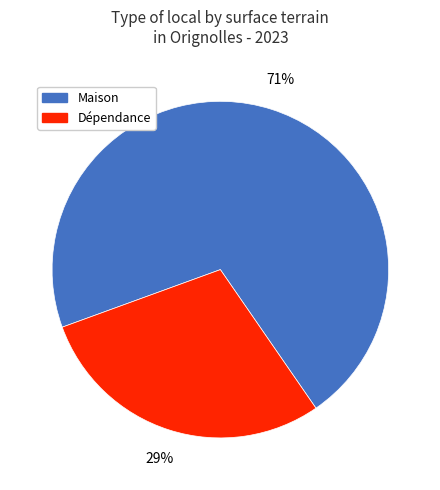

To the nearest percent, what is the combined percentage of Maison and Dépendance?

100%